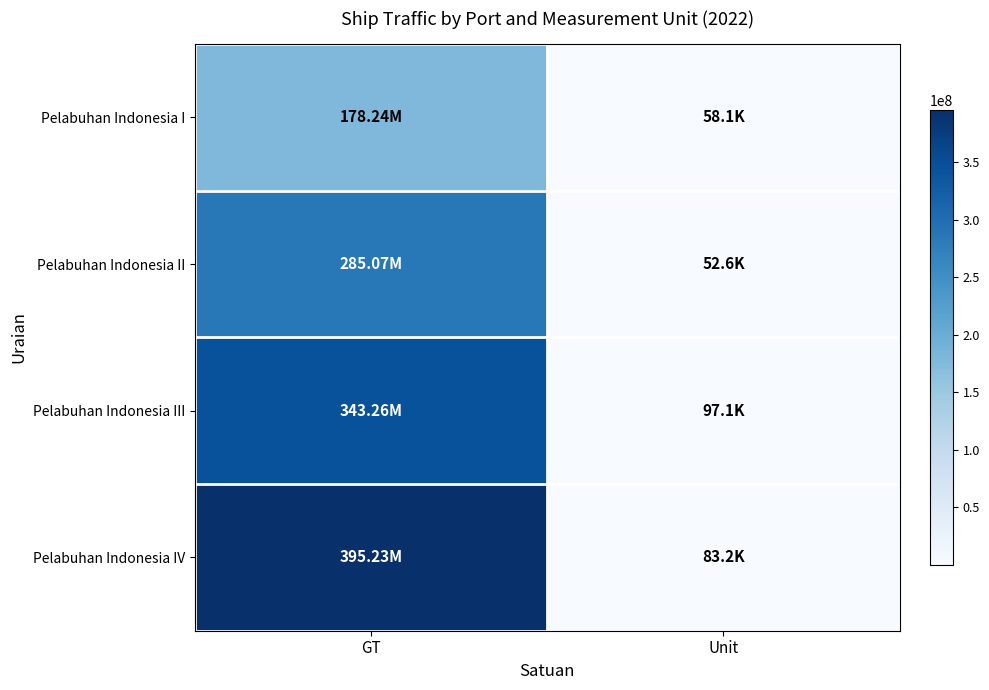

What is the difference between the highest and lowest values at GT?

216990879